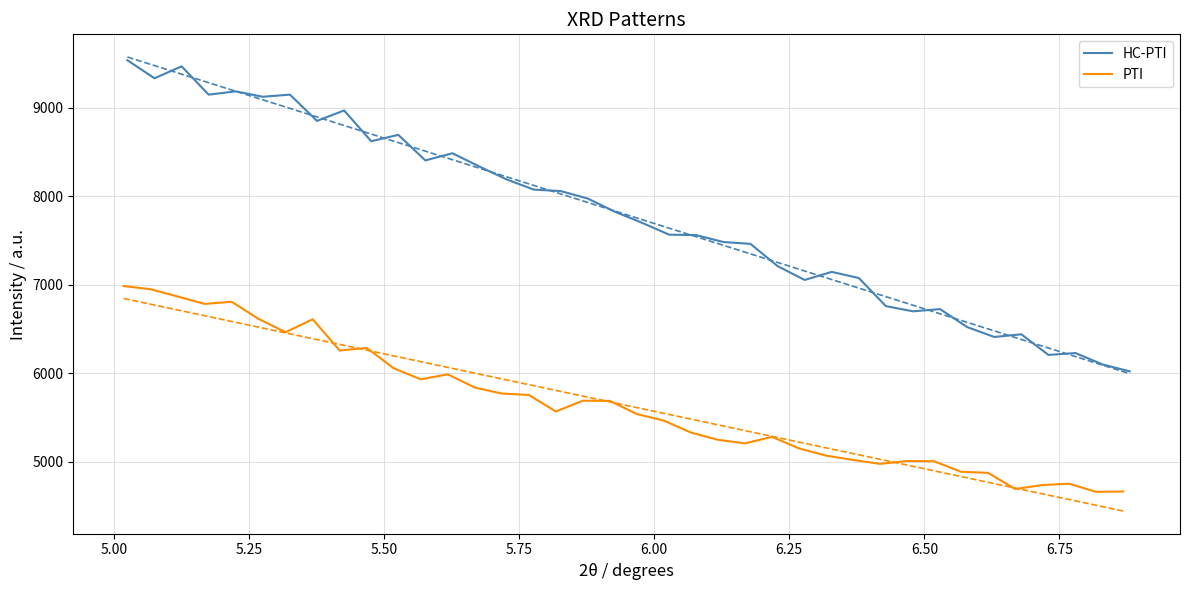

What is the lowest value of the PTI series?

4657